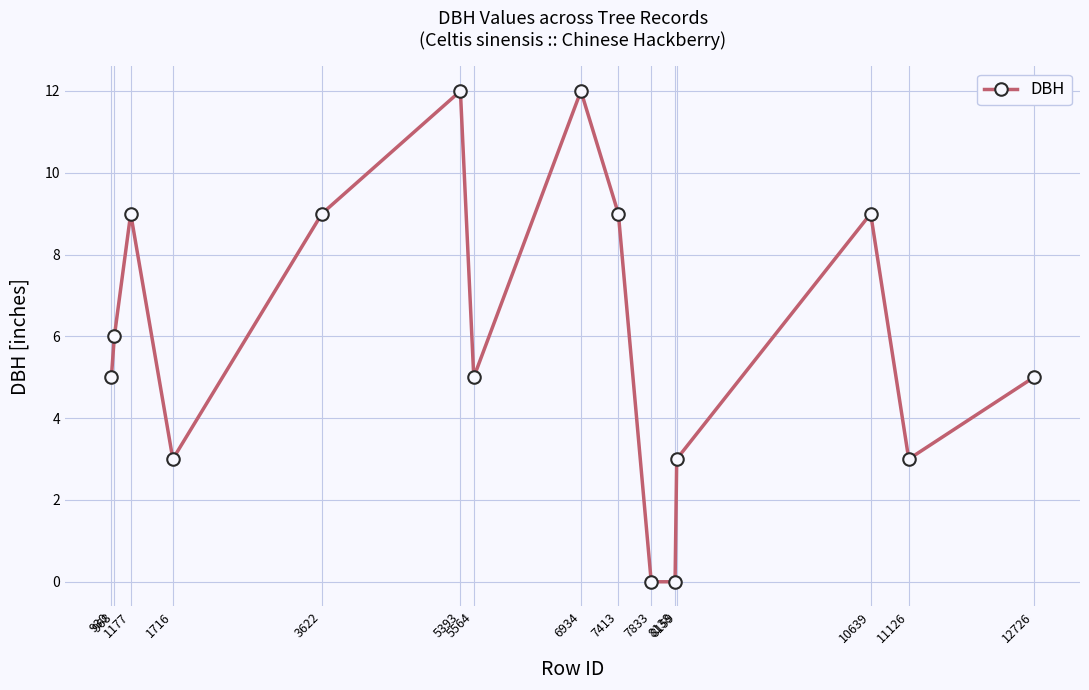

Reading left to right, transcribe all the data shown in this chart.

5	6	9	3	9	12	5	12	9	0	0	3	9	3	5